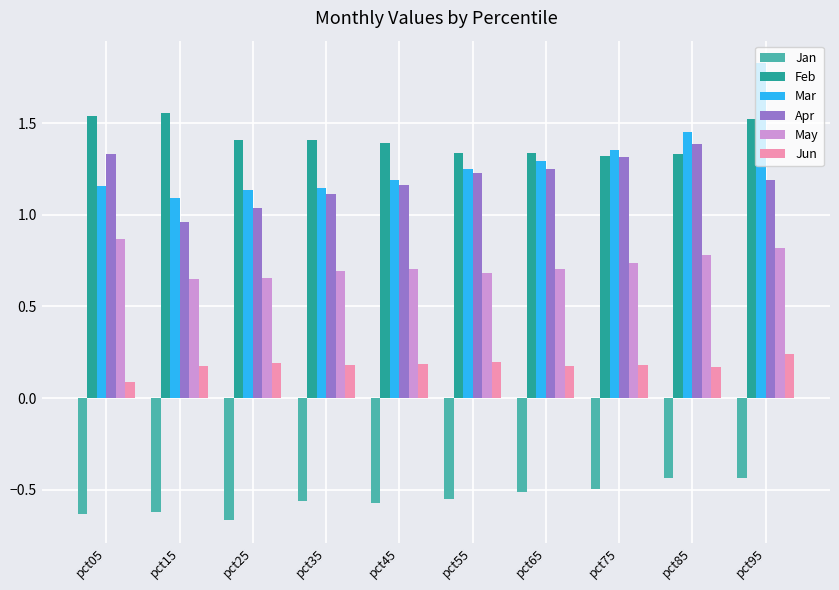

At which category does the chart reach its peak across all series?

pct95